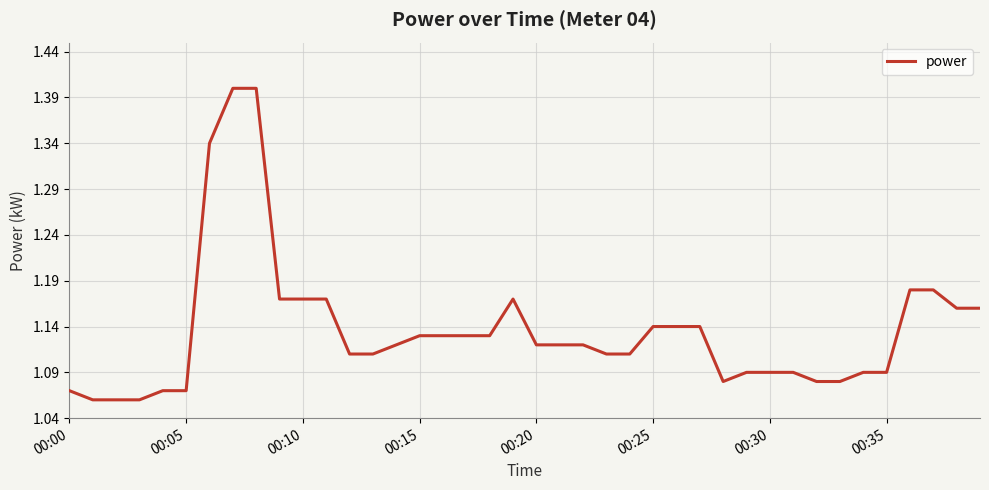

What is the difference between the maximum and minimum values?

0.3